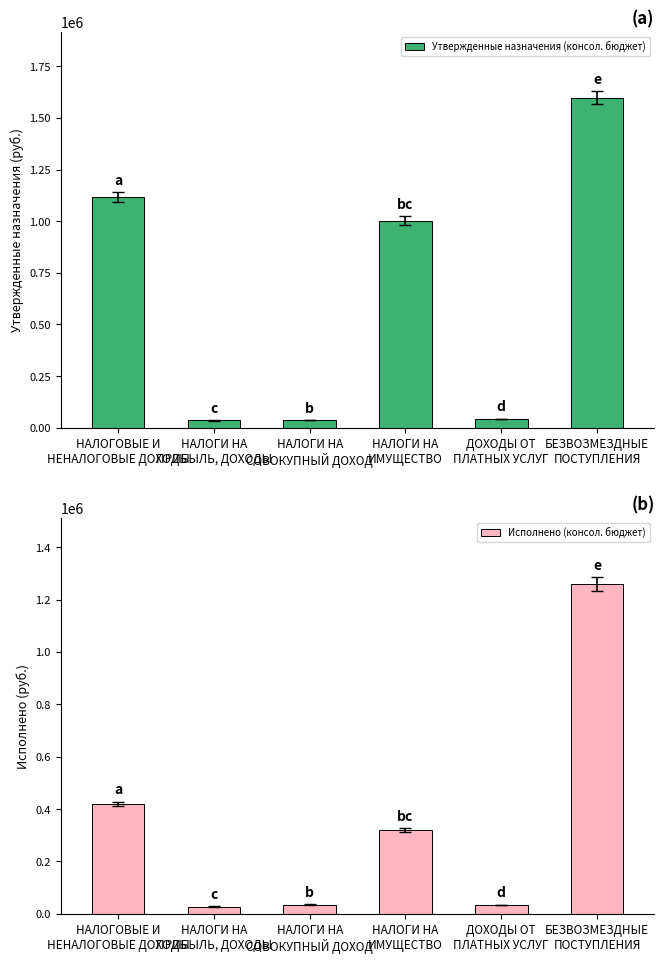

The Утвержденные назначения (консол. бюджет) series shows 1601496.2 at НАЛОГИ НА
ИМУЩЕСТВО. True or false?

False